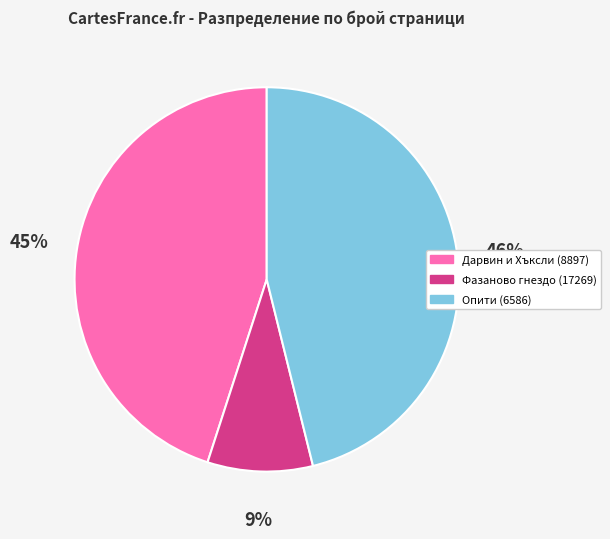

To the nearest percent, what percentage of the pie is Опити (6586)?

46%